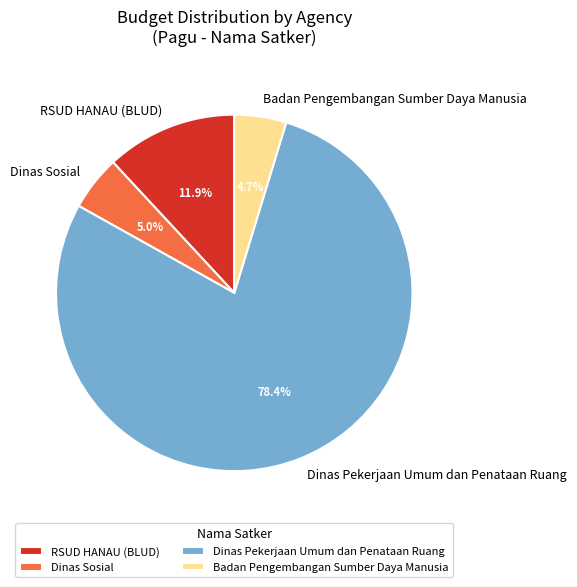

What percentage is the Dinas Sosial slice, to the nearest percent?

5%